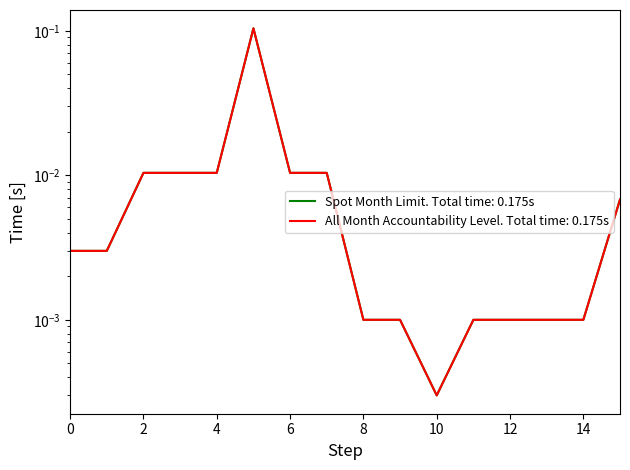

Does the chart have visible grid lines?

No